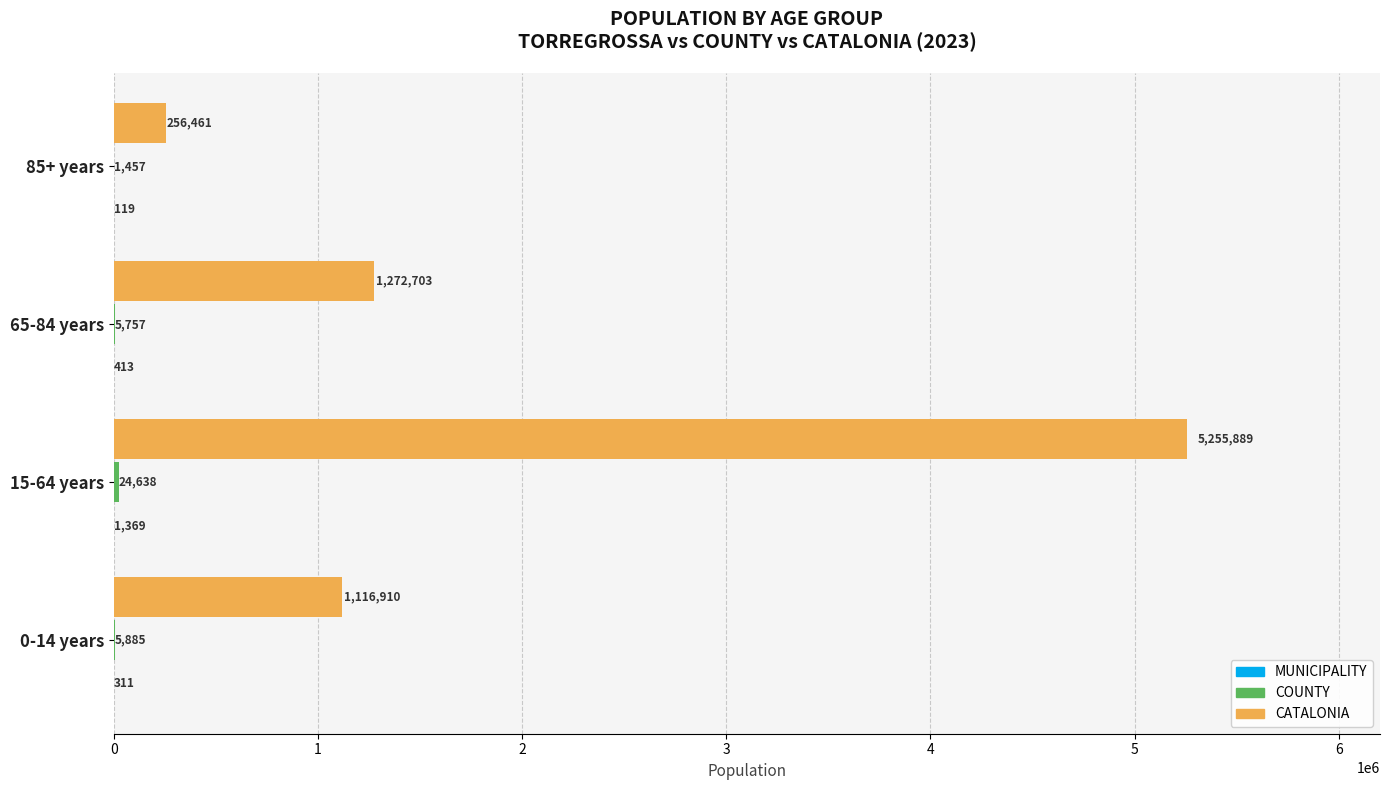

What is the greatest value displayed?

5255889